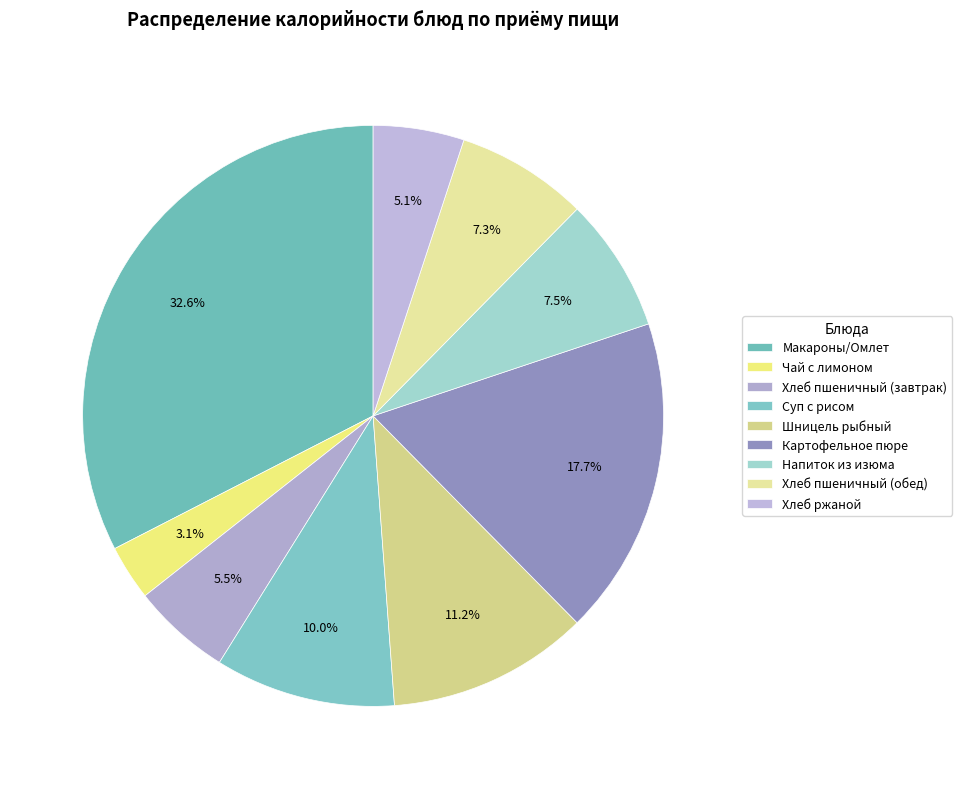

The Картофельное пюре slice represents 29% of the pie. True or false?

False